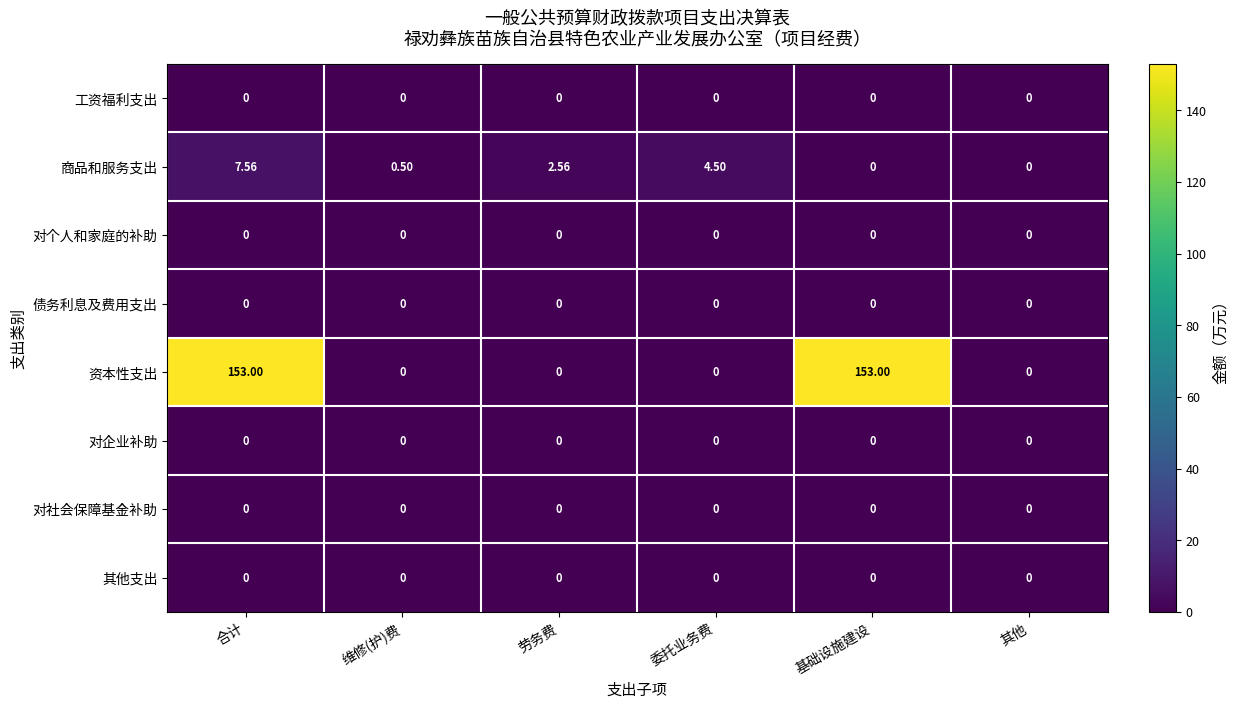

How many distinct data groups are displayed?

8